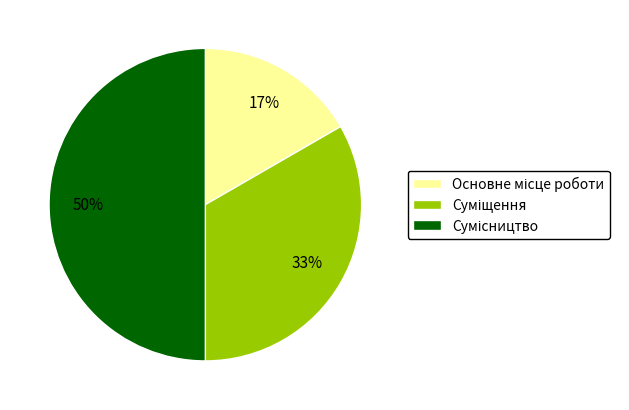

Count the number of slices in the pie.

3